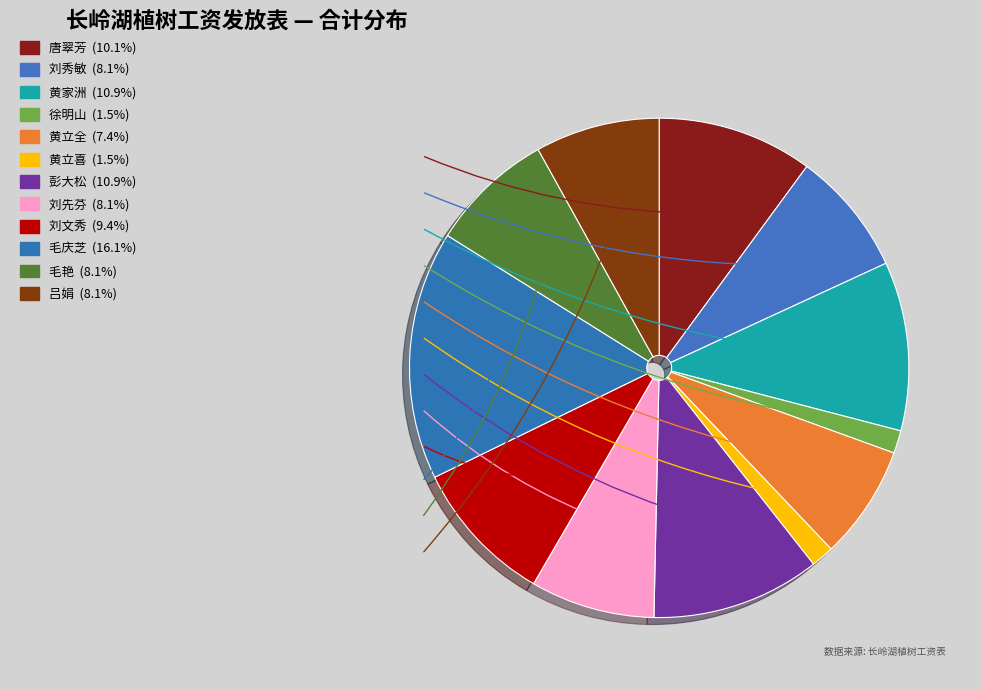

To the nearest percent, what percentage of the pie is 黄家洲?

11%